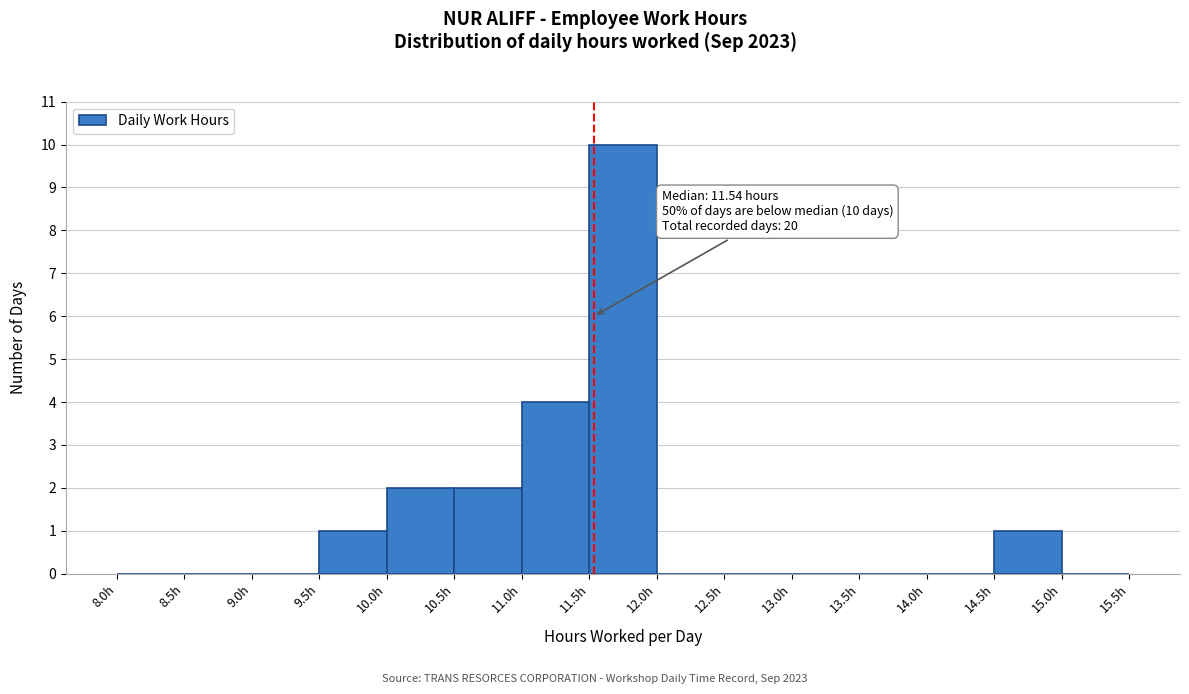

Over which range of the x-axis is the bar tallest?

11.5 to 12.0